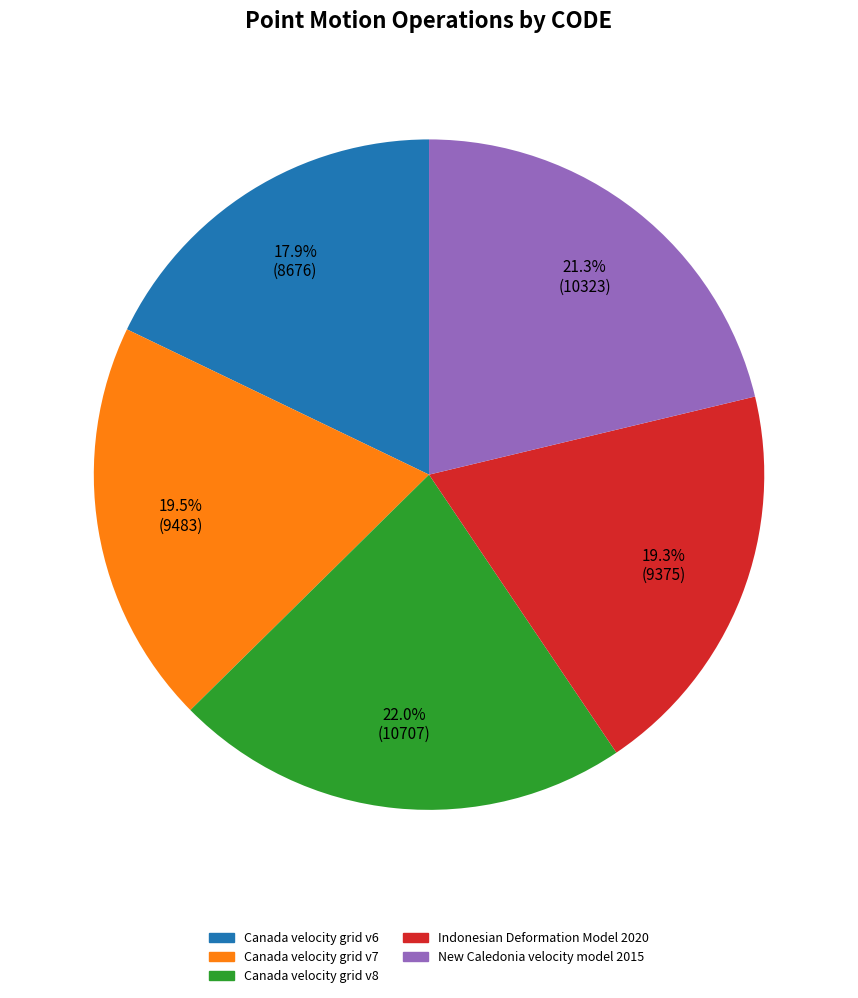

Is New Caledonia velocity model 2015 the majority of the pie?

No